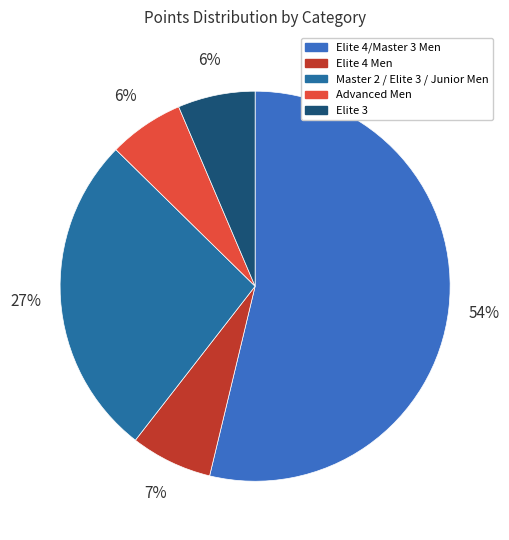

How many slices are in this pie chart?

5